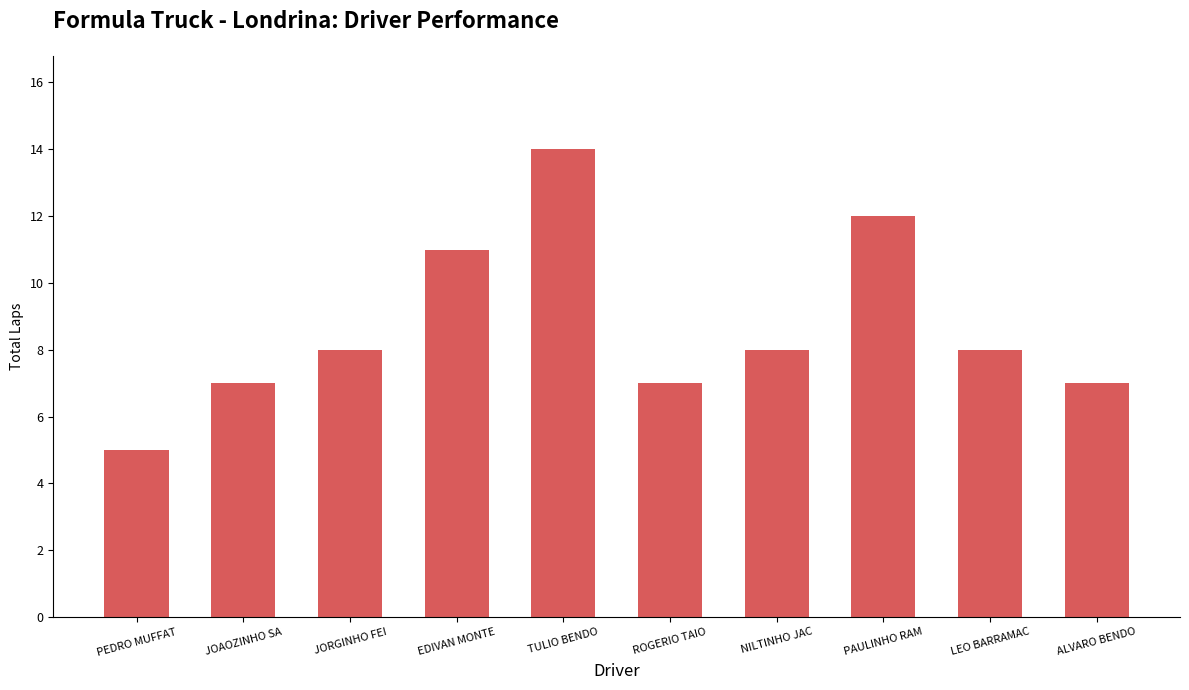

What is the label of the 1st bar from the right?

ALVARO BENDO